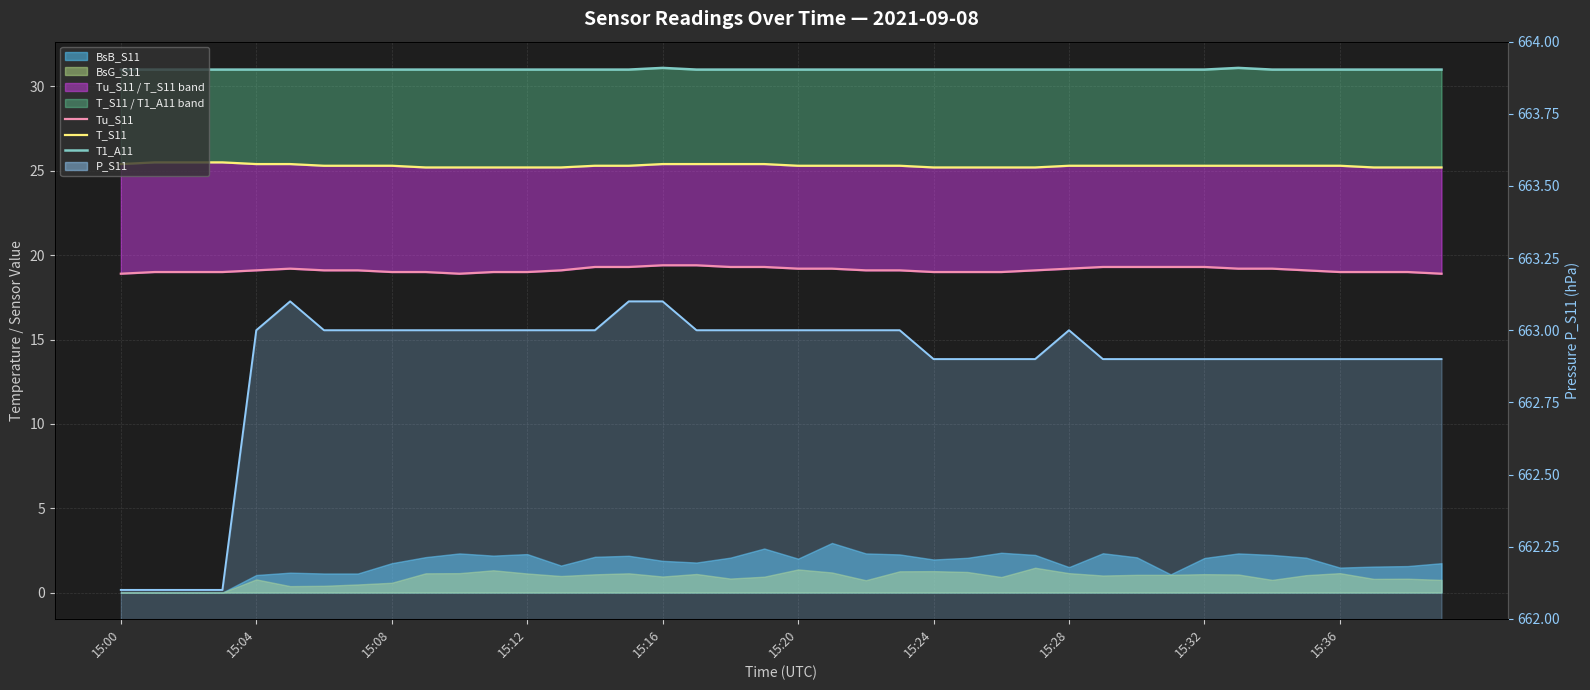

True or false: T1_A11 and P_S11 line intersect in this chart.

False